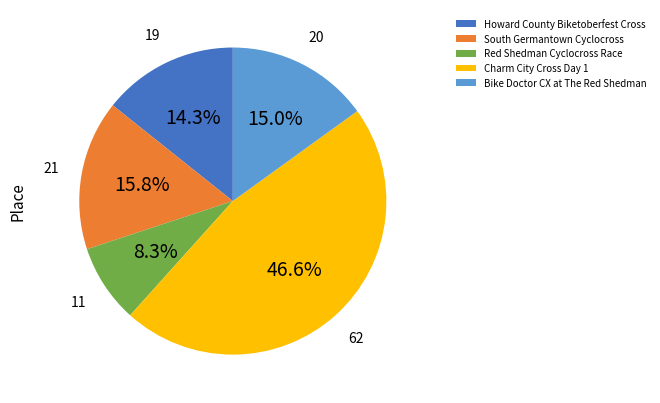

The South Germantown Cyclocross slice represents 21% of the pie. True or false?

False